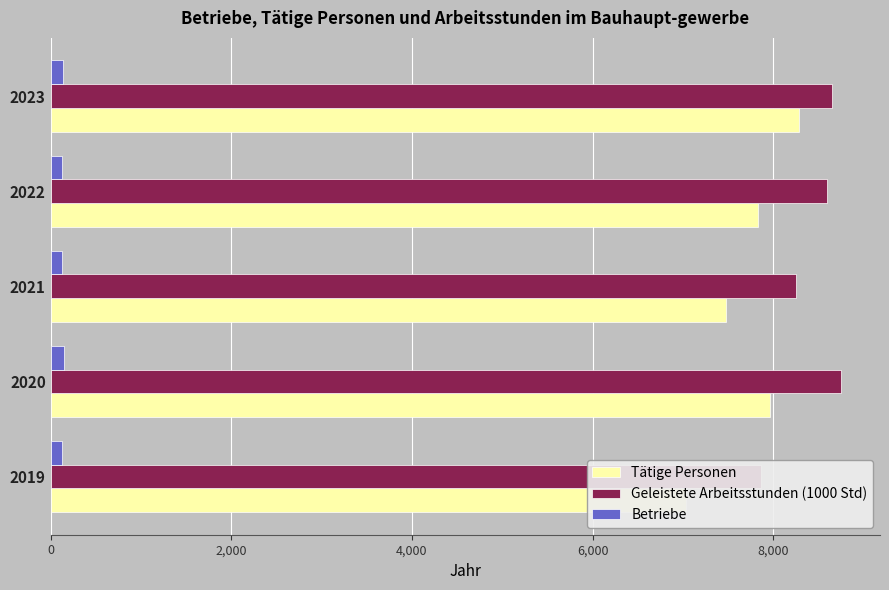

Reading left to right, extract all data points from this chart.

Tätige Personen: 7030.0	7970.4	7475.4	7828.3	8282.3
Geleistete Arbeitsstunden (1000 Std): 7861.1	8746.2	8254.3	8601.2	8647.1
Betriebe: 122.1	144.0	122.9	130.1	135.7